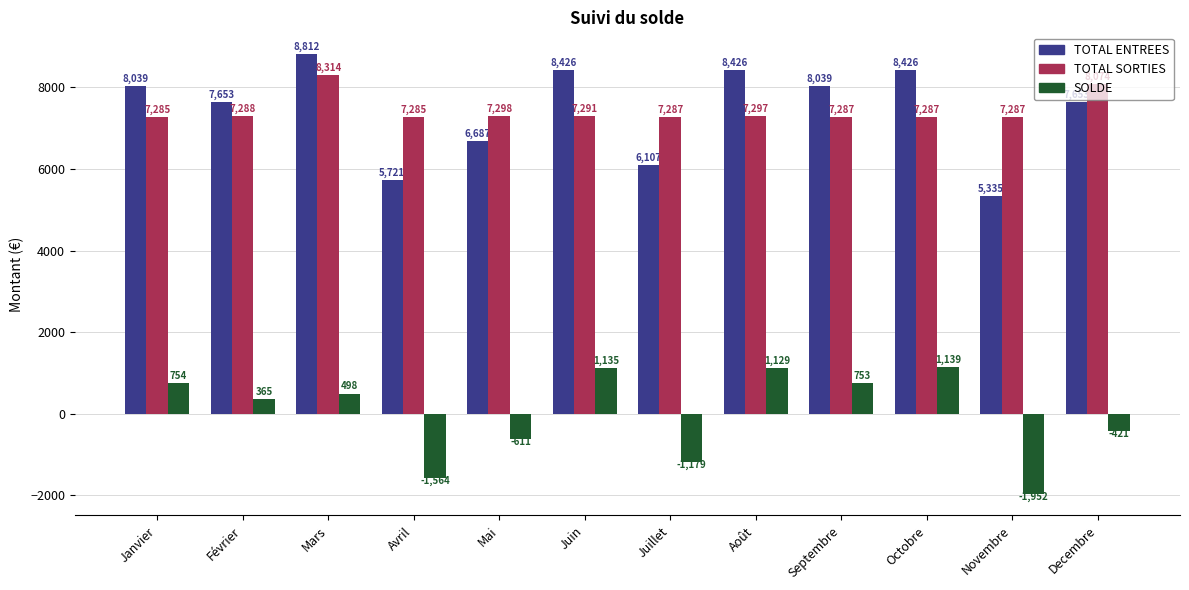

How many data points in TOTAL ENTREES are above 8039?

6